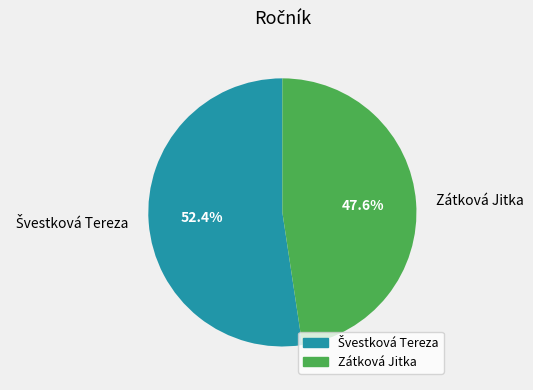

Does Zátková Jitka represent more than half of the total?

No